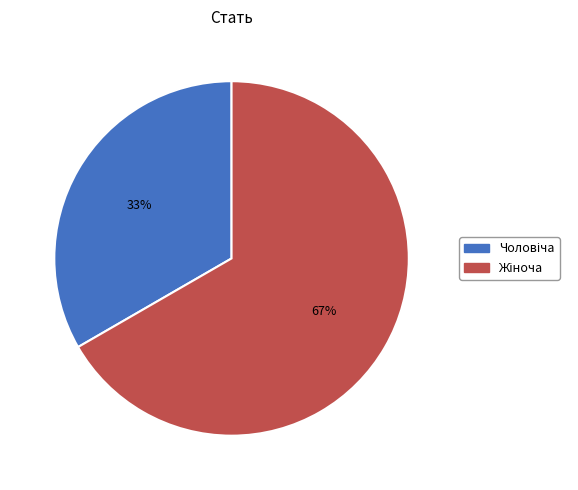

To the nearest percent, what is the average slice percentage?

50%